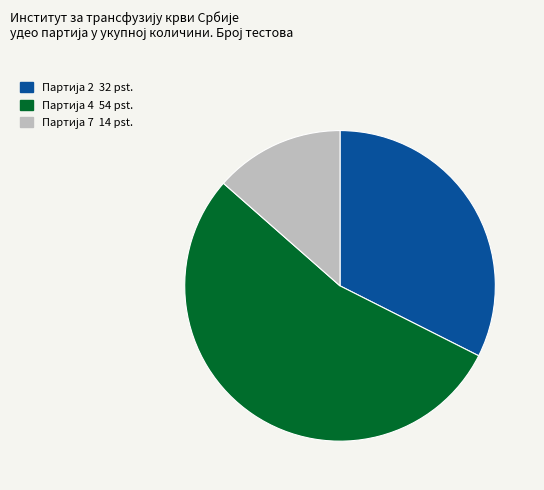

Is there any slice that represents more than half of the pie?

Yes